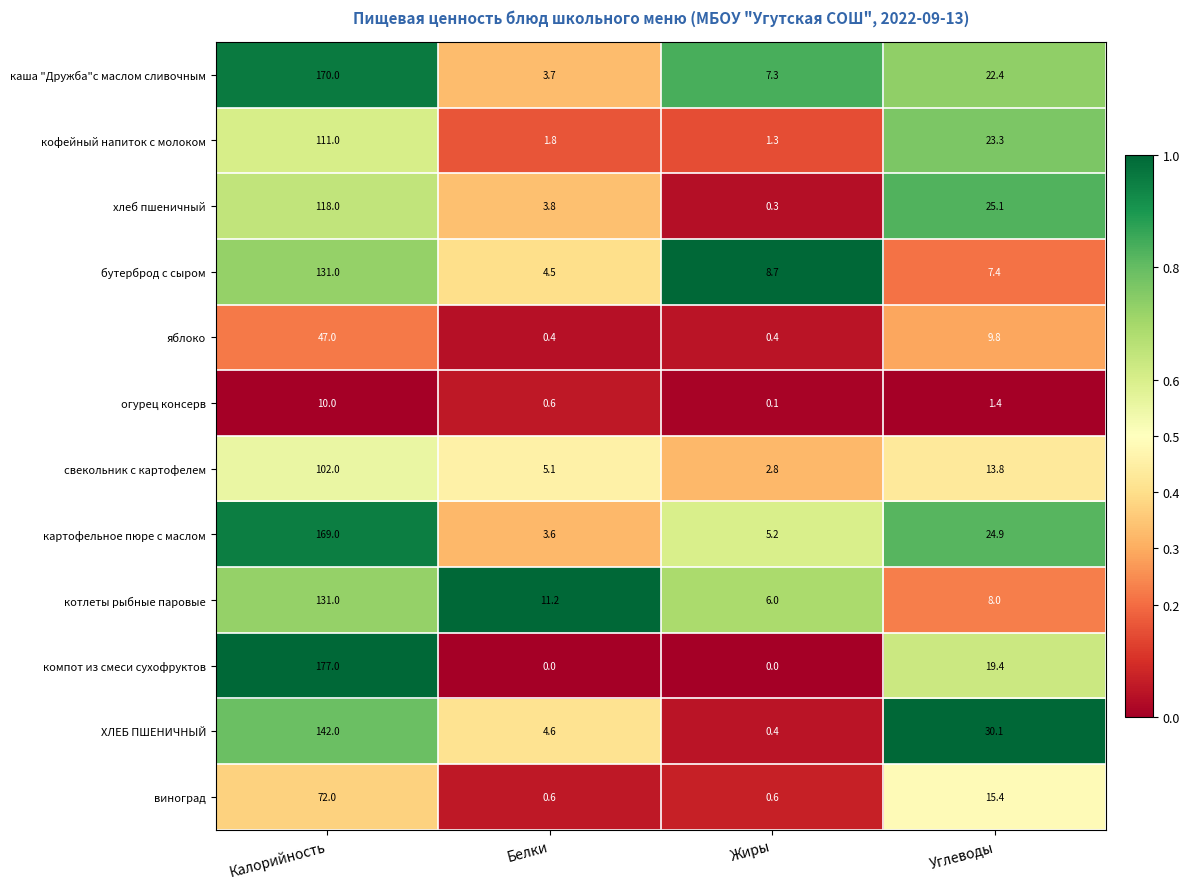

The value of свекольник с картофелем at Калорийность is 34.6. True or false?

False